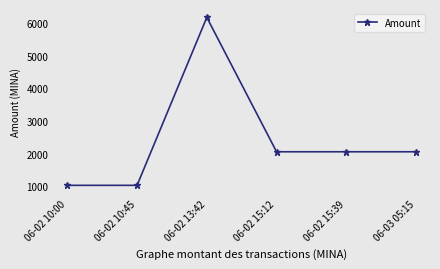

Where is the first local maximum?

06-02 13:42